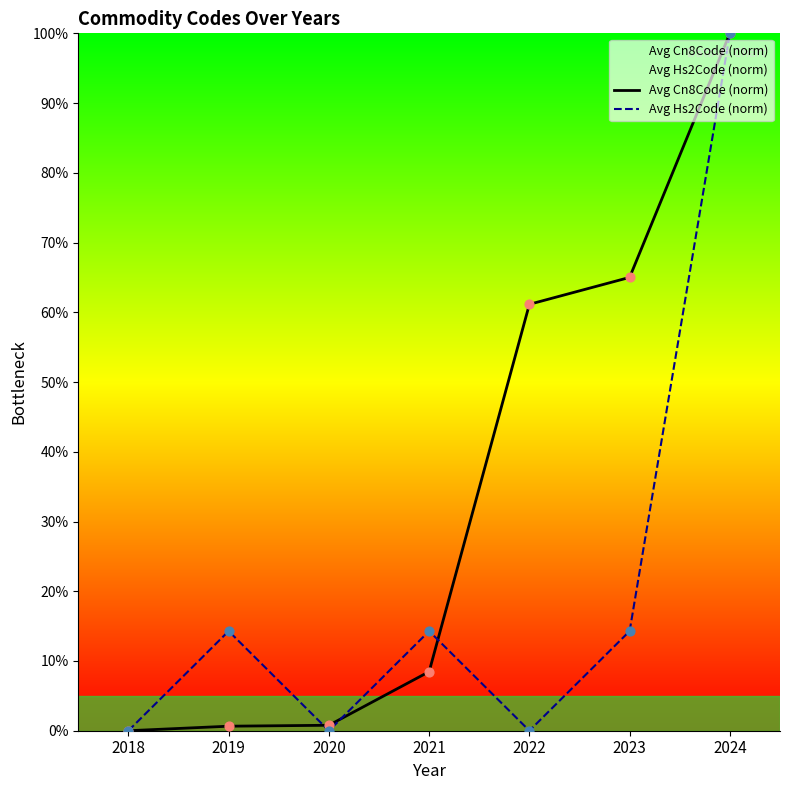

Which series has the largest total across all categories?

Avg Cn8Code (norm)